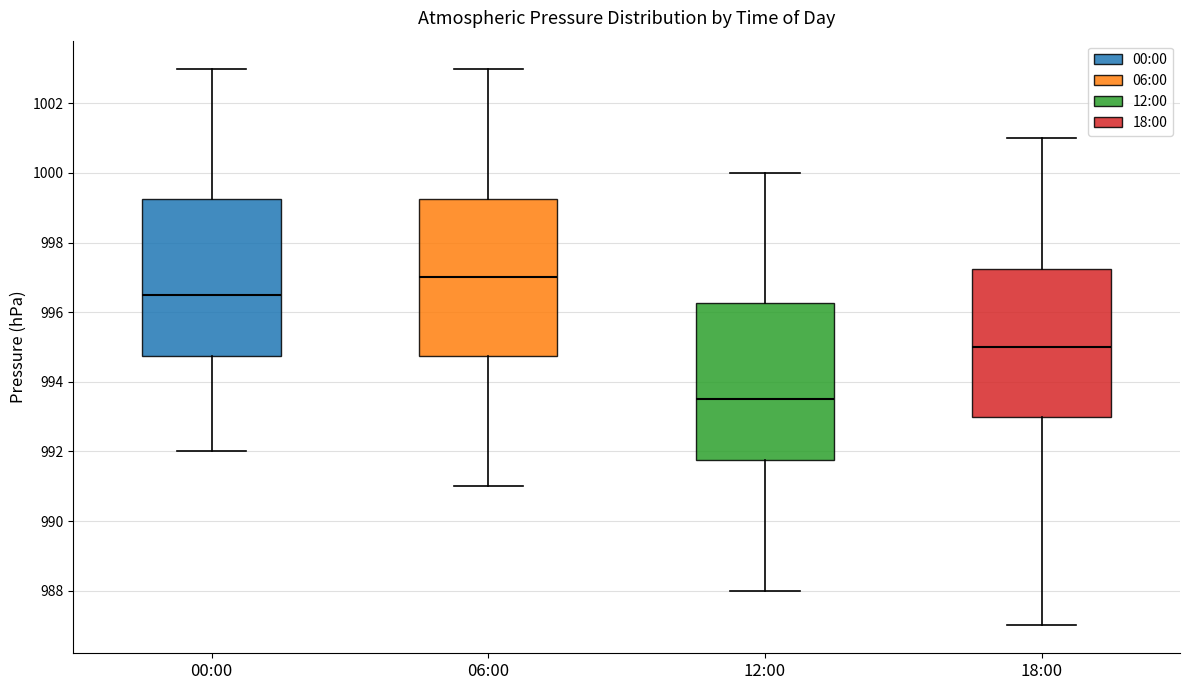

Reading left to right, read every box against the y-axis: the position of its median line, the range the box covers, and the ends of its whiskers. The values are not printed on the chart, so give them approximately, as read against the axis.

00:00: median 996.6, box 994.8 to 999.2, whiskers 992.0 to 1003.0
06:00: median 997.0, box 994.8 to 999.2, whiskers 991.0 to 1003.0
12:00: median 993.6, box 991.8 to 996.2, whiskers 988.0 to 1000.0
18:00: median 995.0, box 993.0 to 997.2, whiskers 987.0 to 1001.0